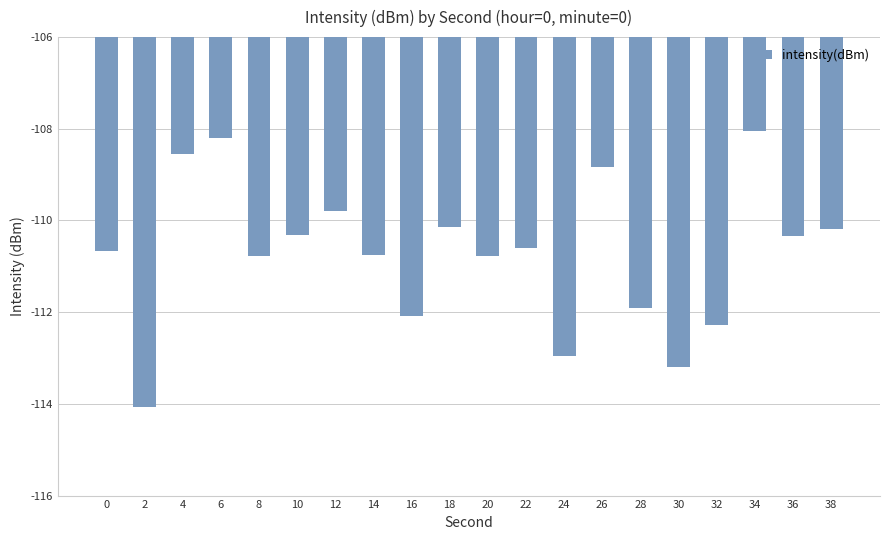

What is the value of the 12th bar from the left?

-110.6